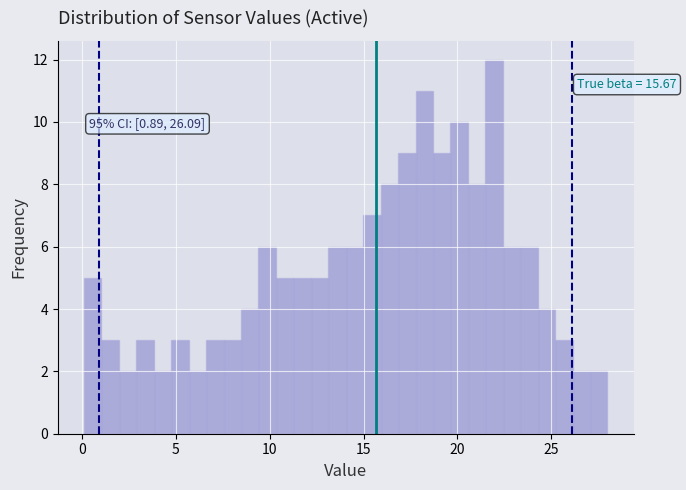

Around what value on the x-axis is the tallest bar? Give the approximate position of its centre, as read against the axis.

22.0